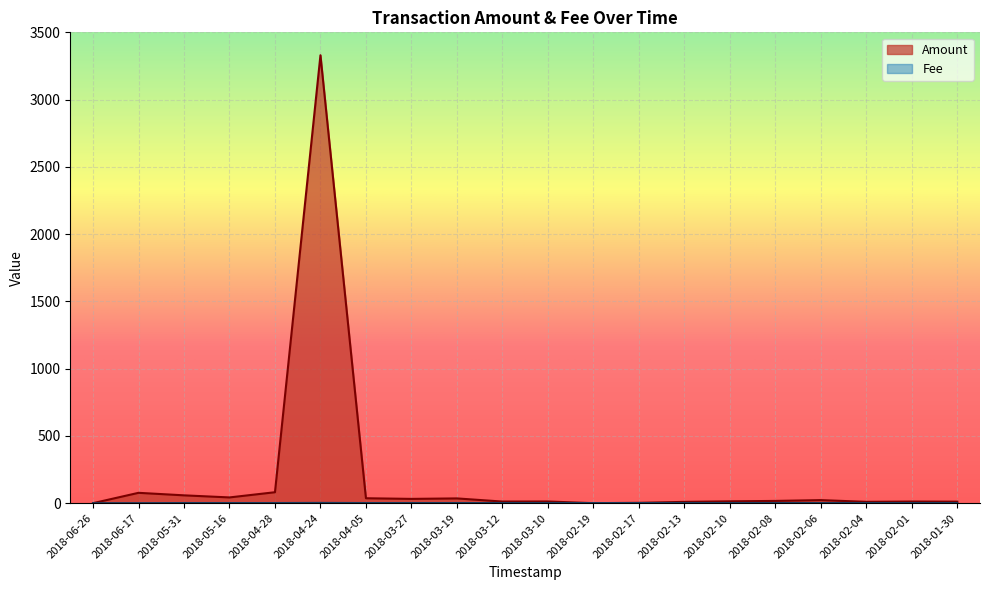

Where is Fee nearest to the value 1?

2018-05-31